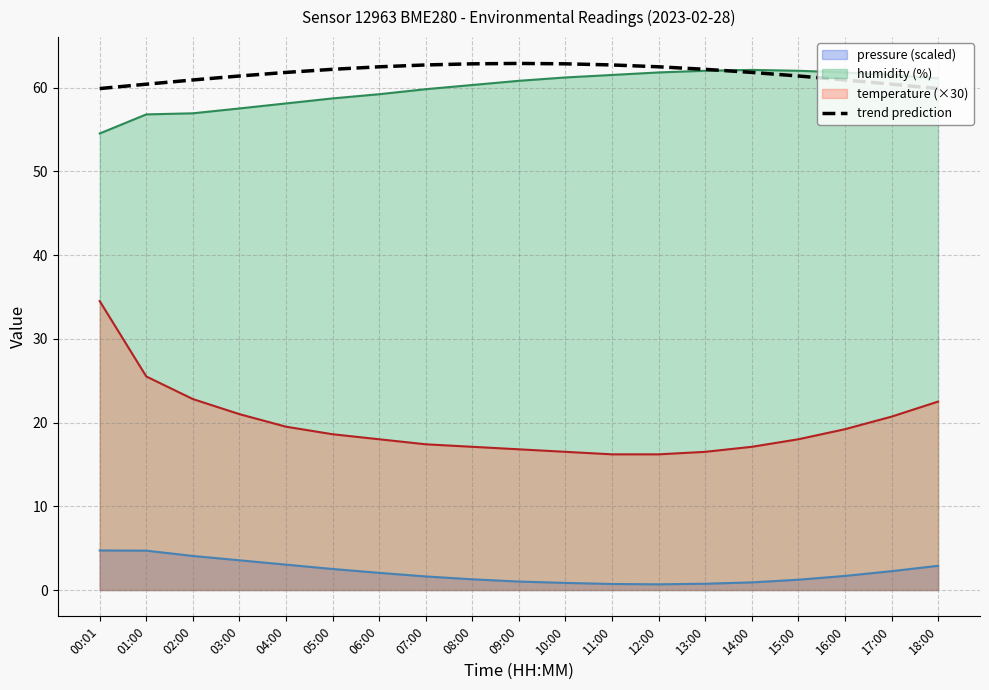

What is the total value across all series at 00:01?

153.6